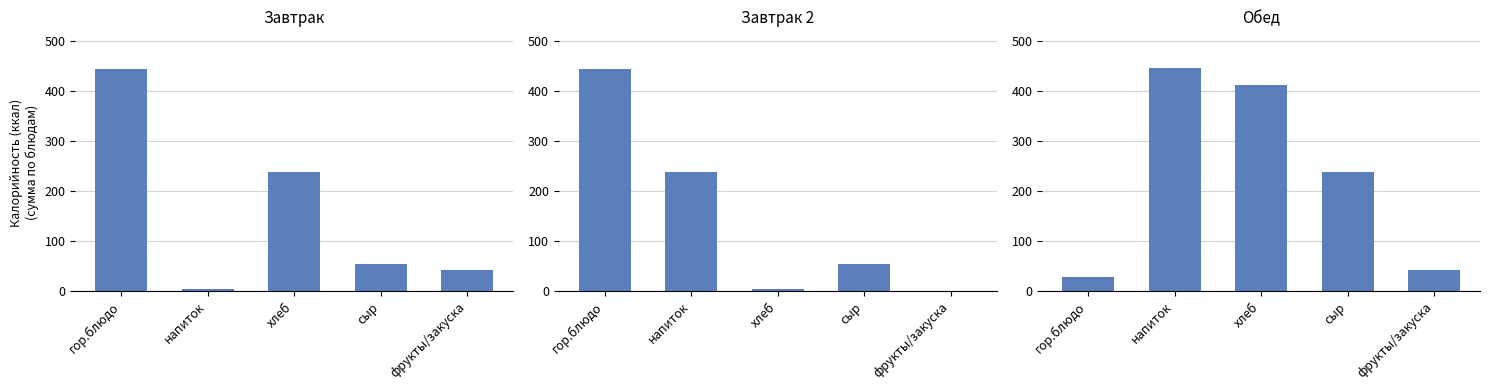

What is the highest value of the Завтрак series?

443.8